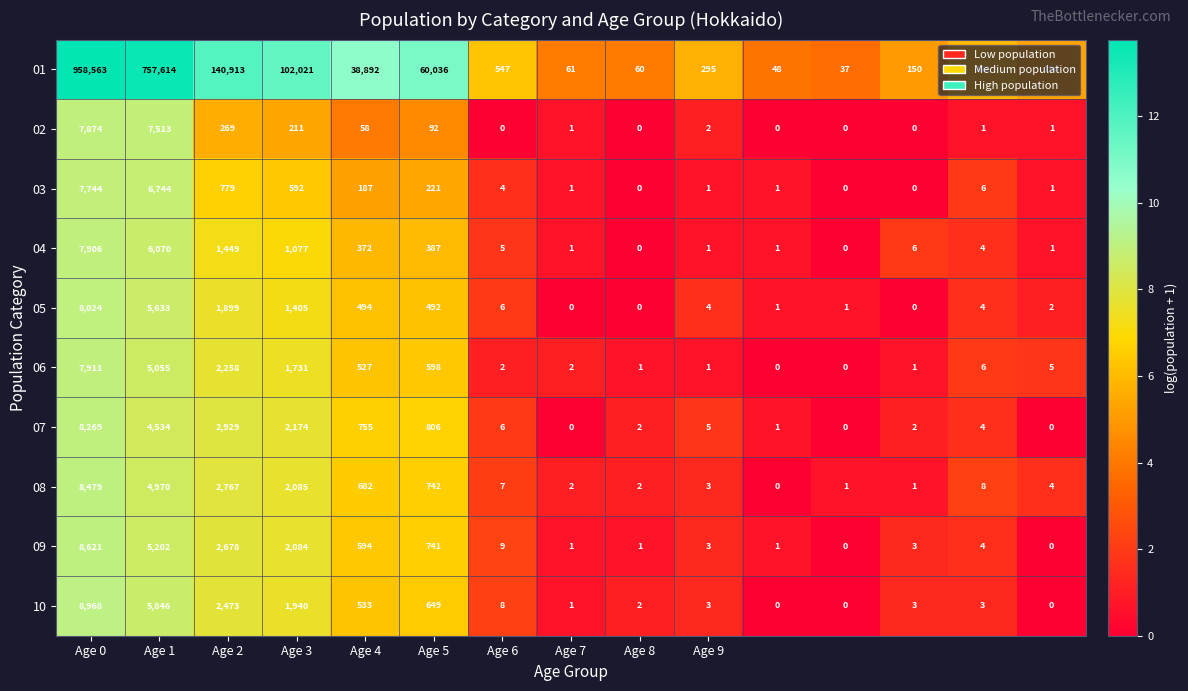

What is the maximum value for 03?

7744